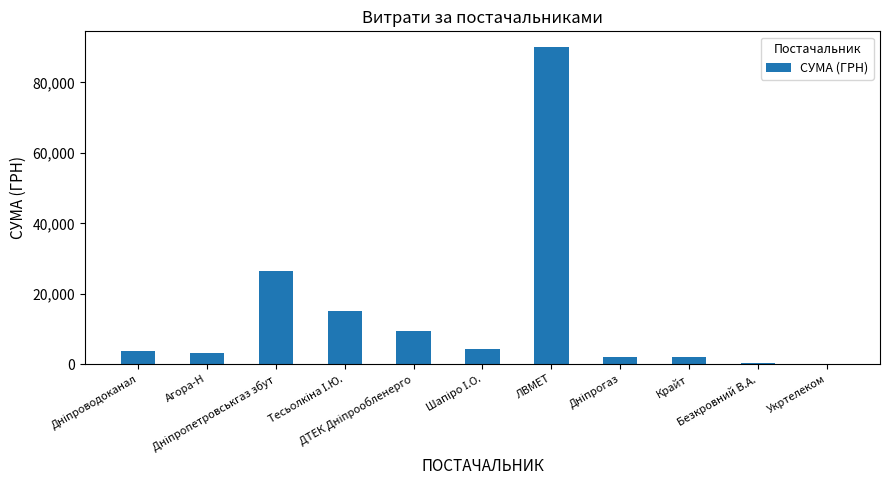

What is the greatest value displayed?

90000.0